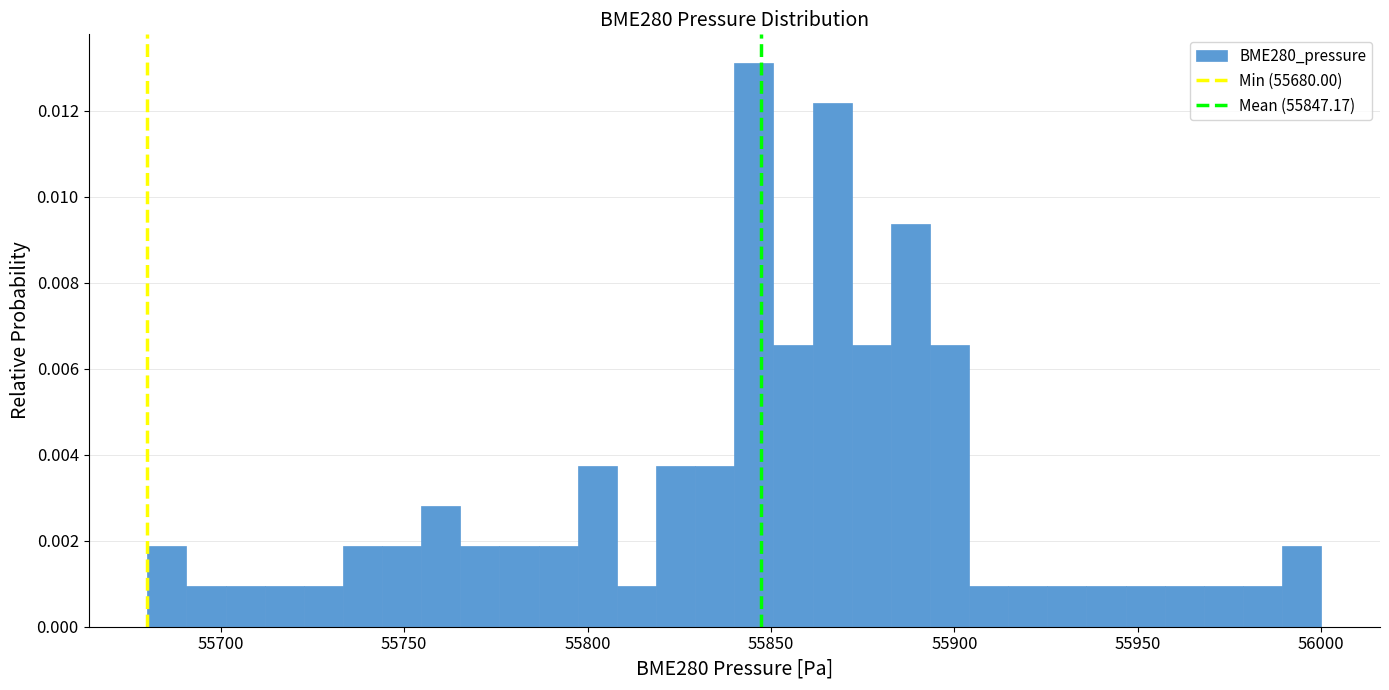

Around what value on the x-axis is the tallest bar? Give the approximate position of its centre, as read against the axis.

55845